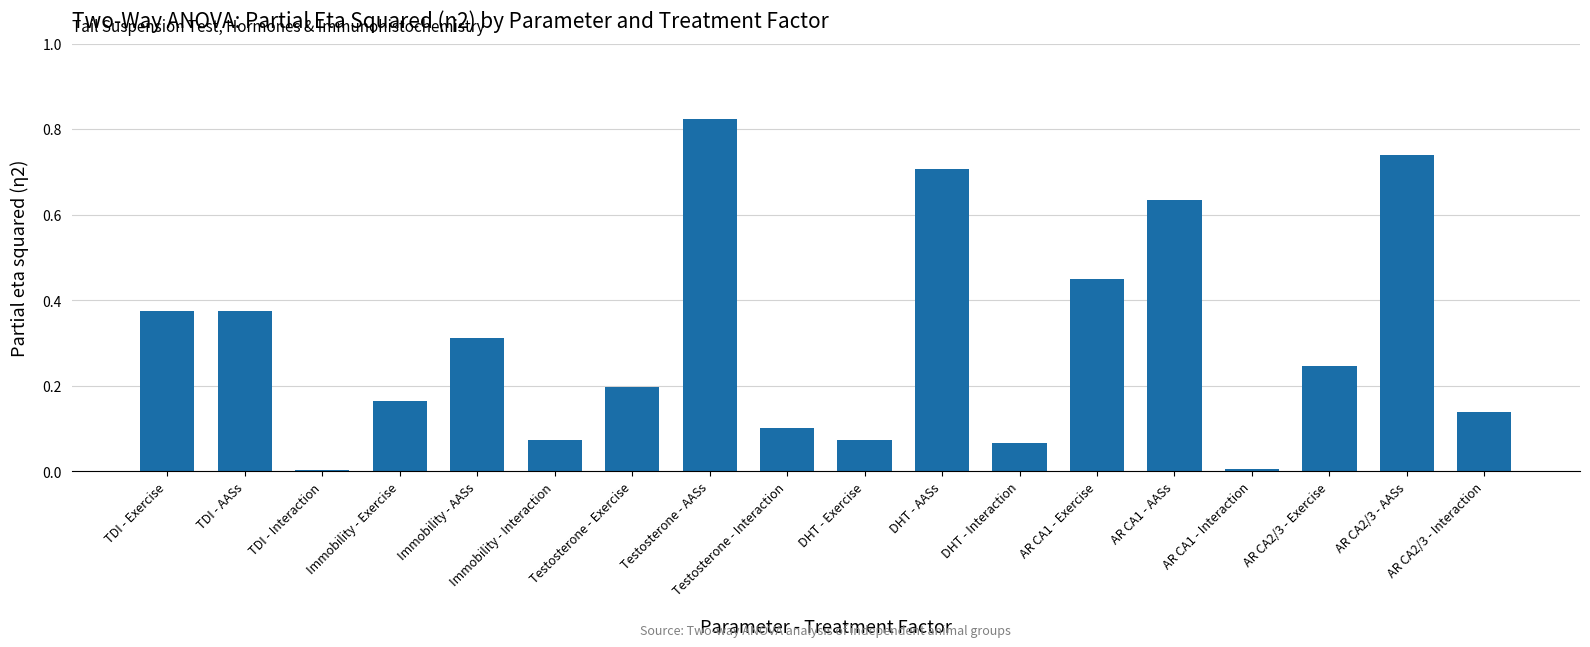

How many data points does each series have?

18